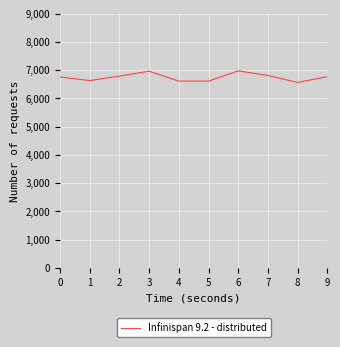

What is the difference between the values at 7 and 1?

181.1